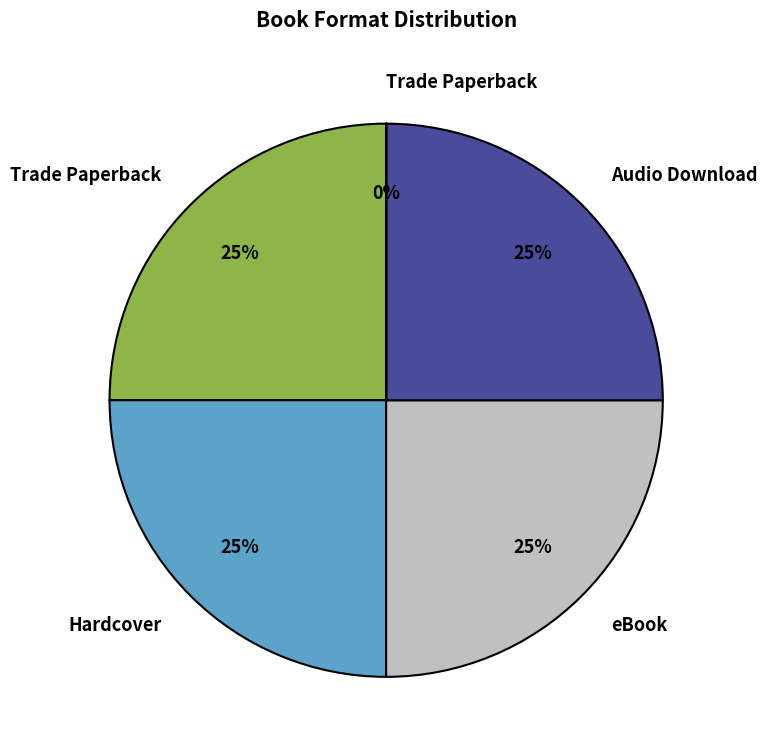

To the nearest percent, what is the average slice percentage?

20%